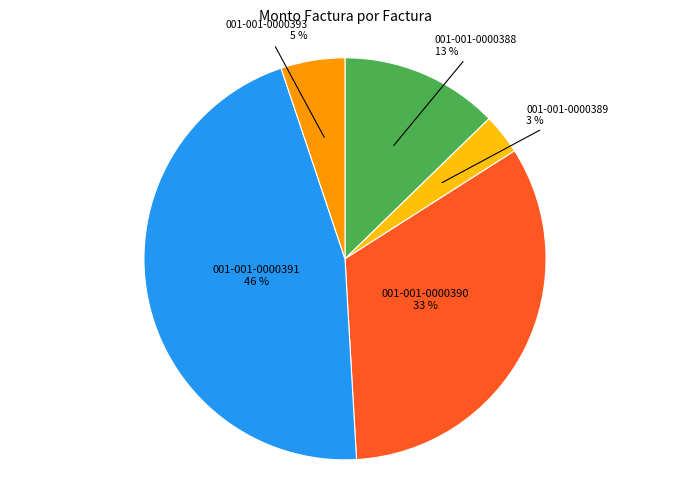

What percentage is the 001-001-0000391 slice, to the nearest percent?

46%